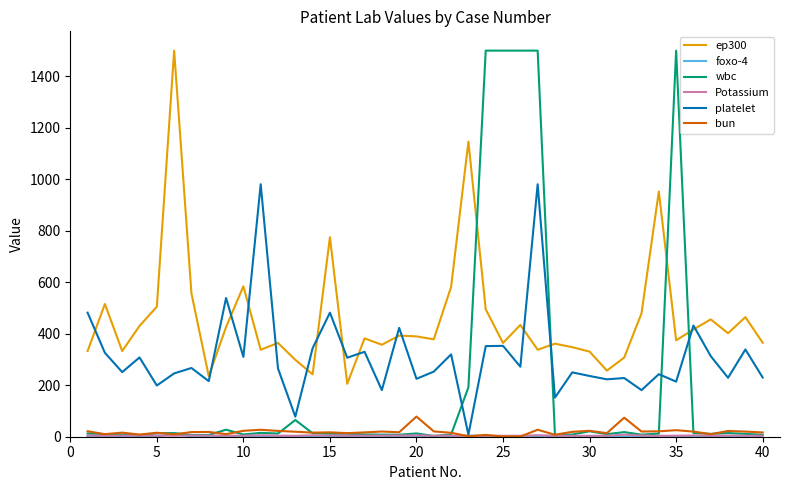

What is the maximum value for ep300?

1500.0